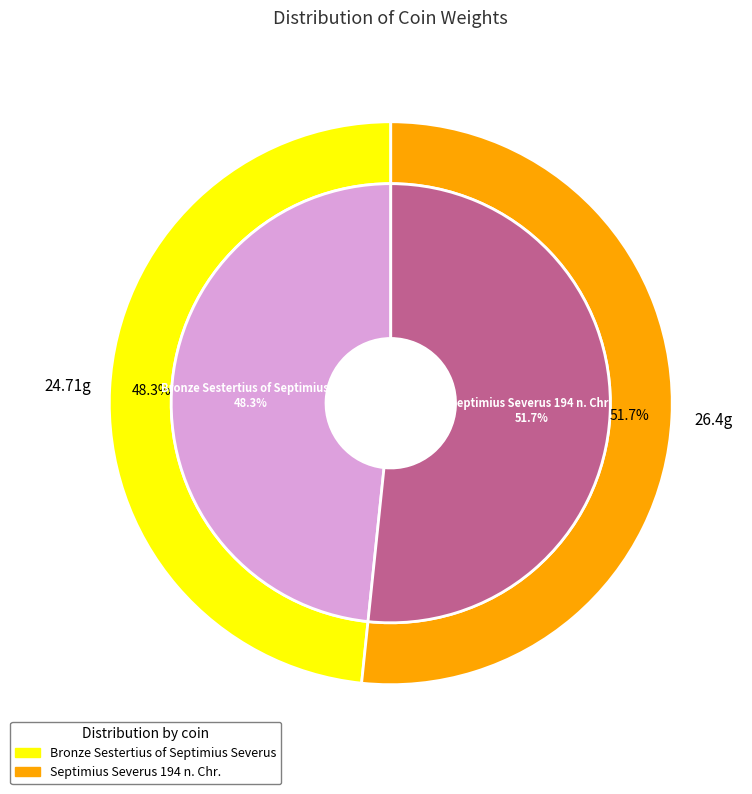

Rank the categories by value from highest to lowest.

Septimius Severus 194 n. Chr., Bronze Sestertius of Septimius Severus